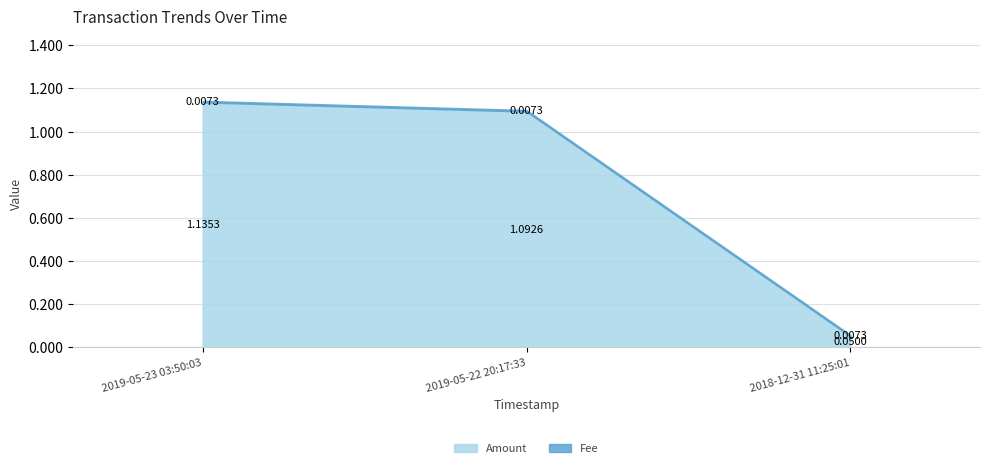

What is the label of the 2nd point from the left?

2019-05-22 20:17:33